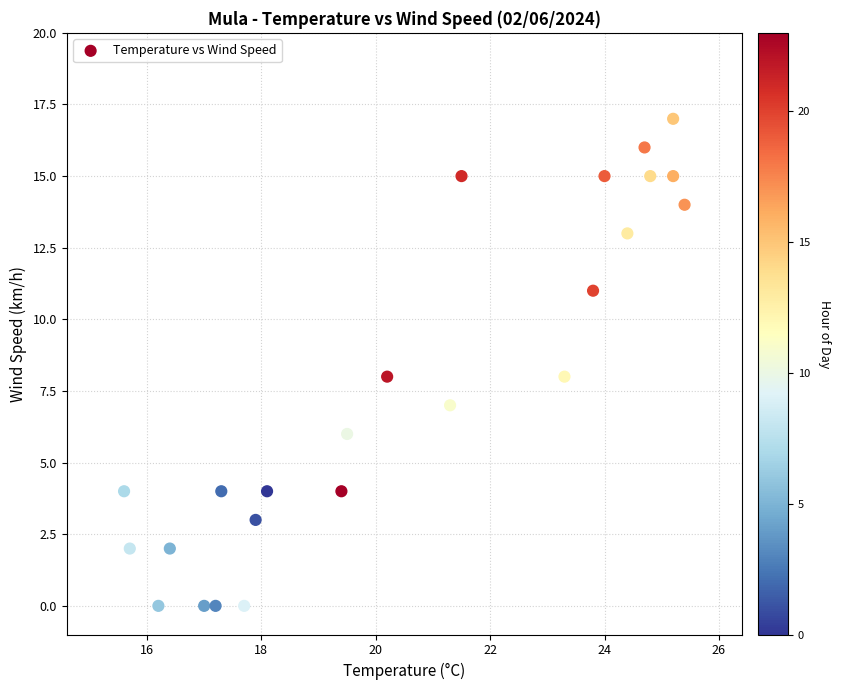

What is the range of Y values (max minus min)?

17